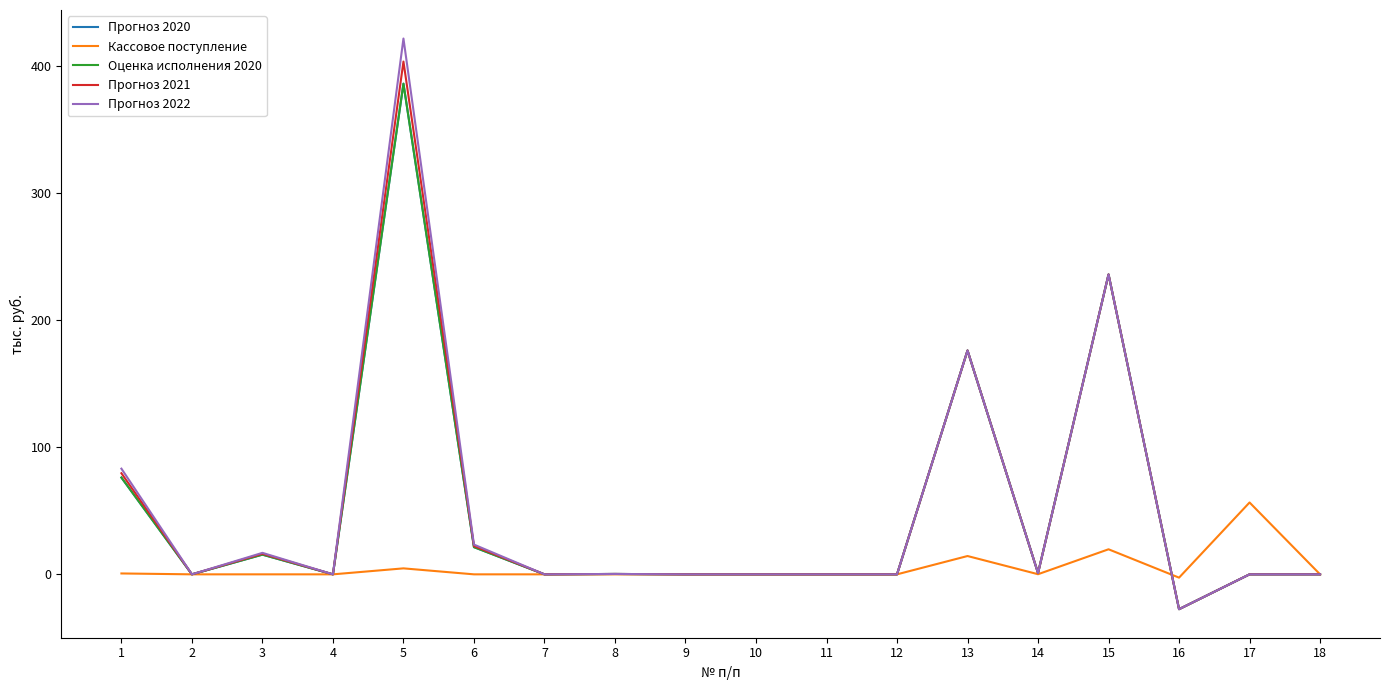

Does the chart display data point markers on the line(s)?

No